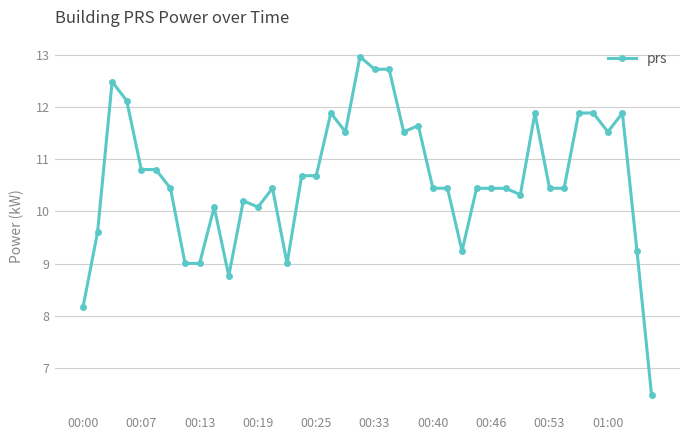

What is the value of the 7th point from the left?

10.4